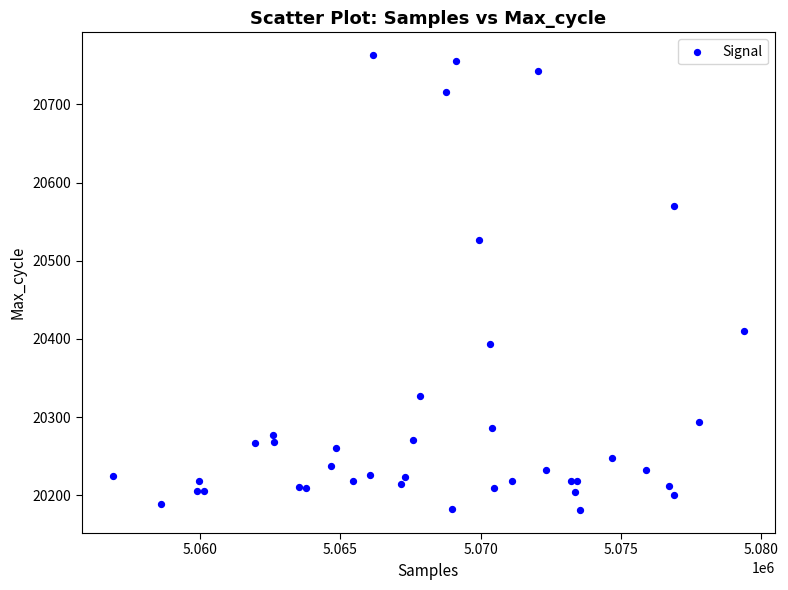

What Y value in the scatter plot is closest to 20472?

20526